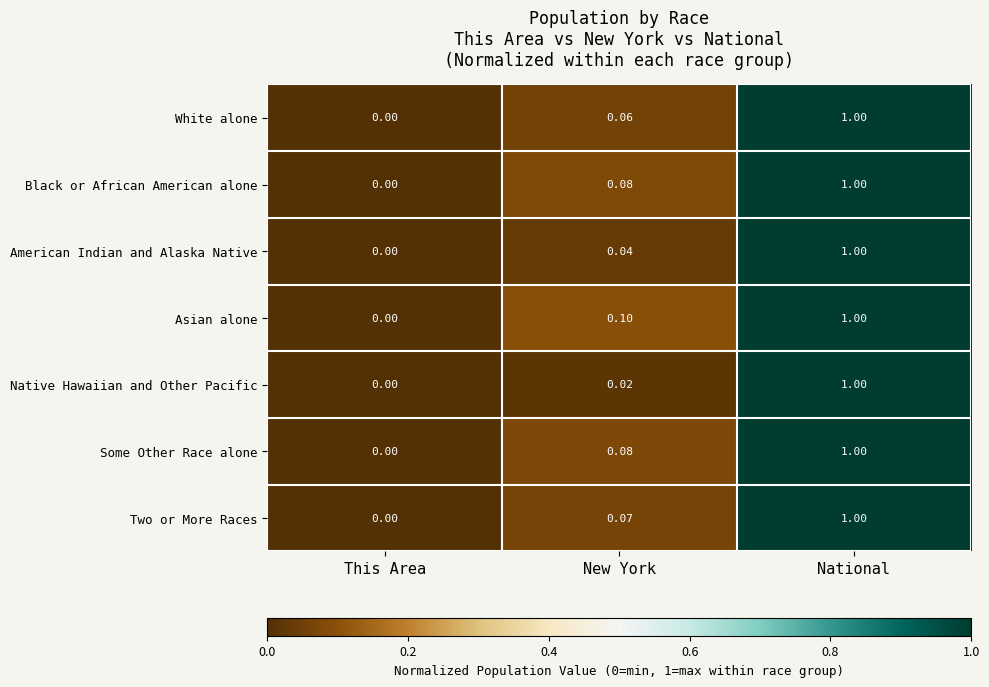

Between New York and National, which series saw the biggest shift?

Native Hawaiian and Other Pacific